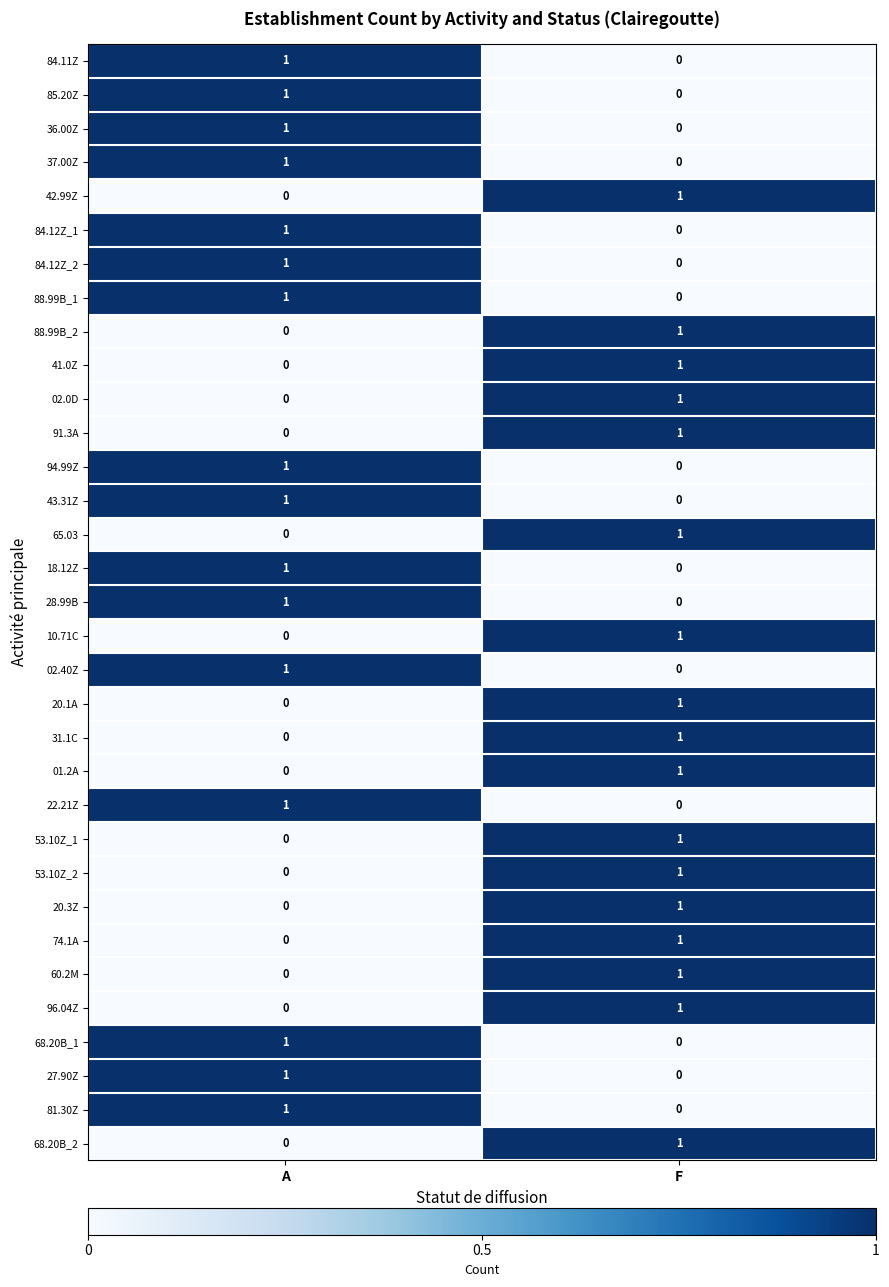

True or false: 53.10Z_1 has a value of 0 at A.

True